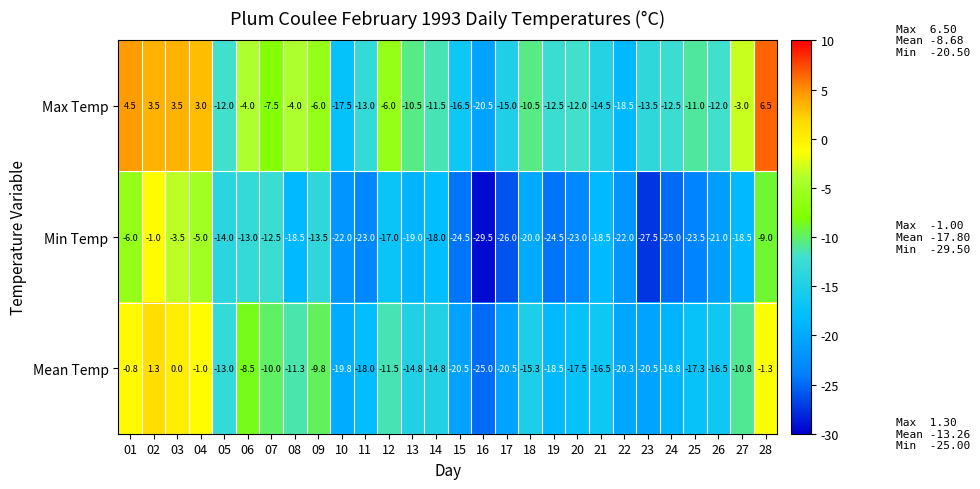

Which series has the largest total across all categories?

Max Temp